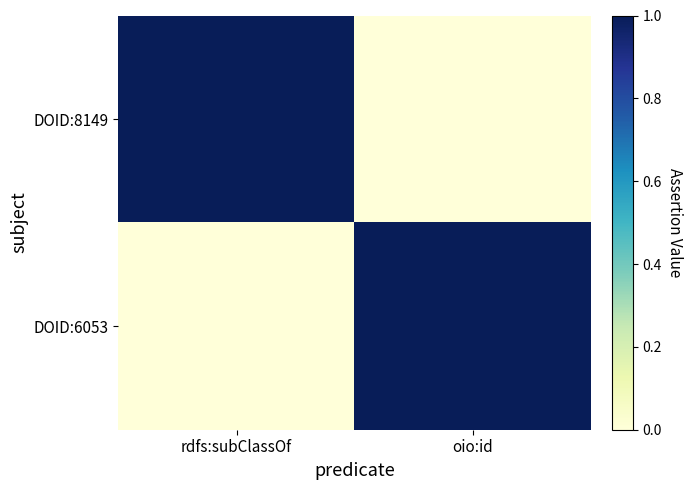

Which series has the widest spread of values?

DOID:8149